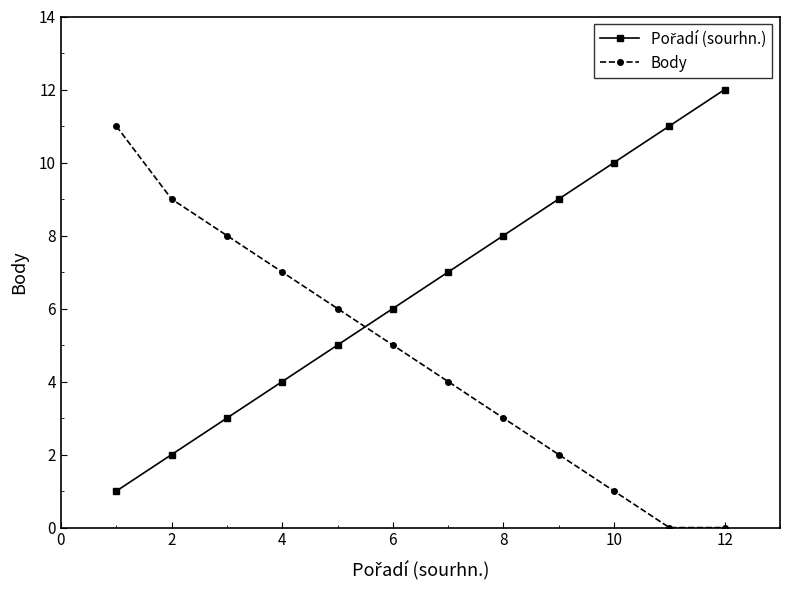

True or false: Body has more than 1 interior local peaks.

False